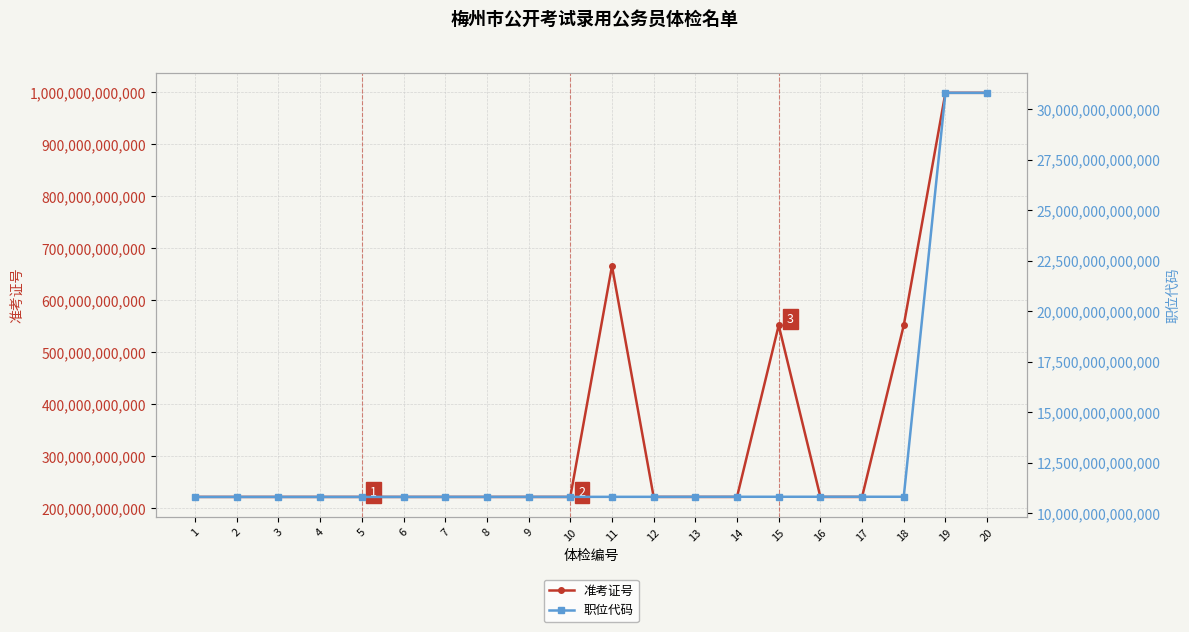

Does the chart have visible grid lines?

Yes